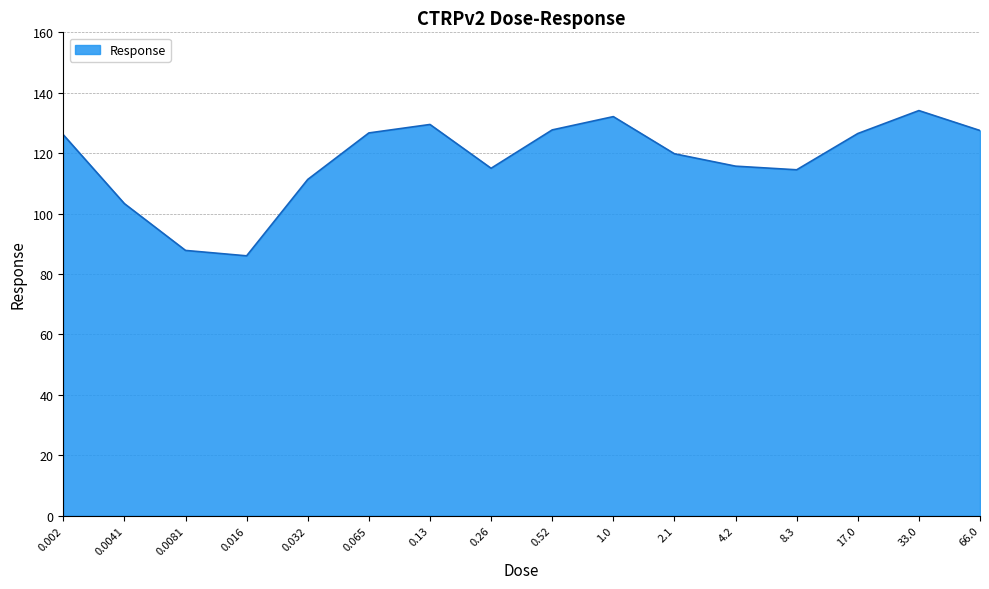

What is the change in value from 0.0041 to 0.032?

+8.0